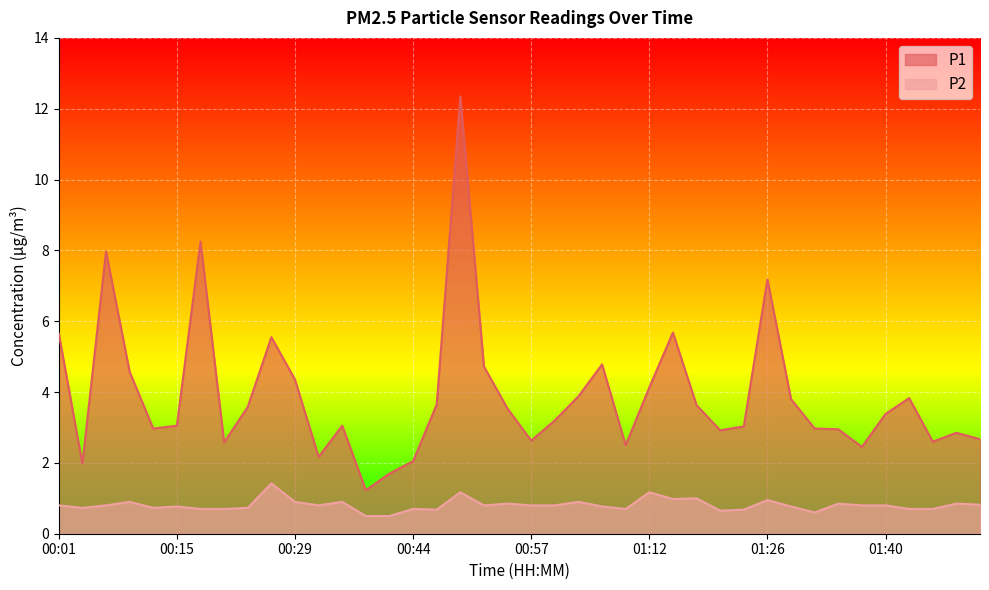

Where is the first local maximum for P1?

00:07